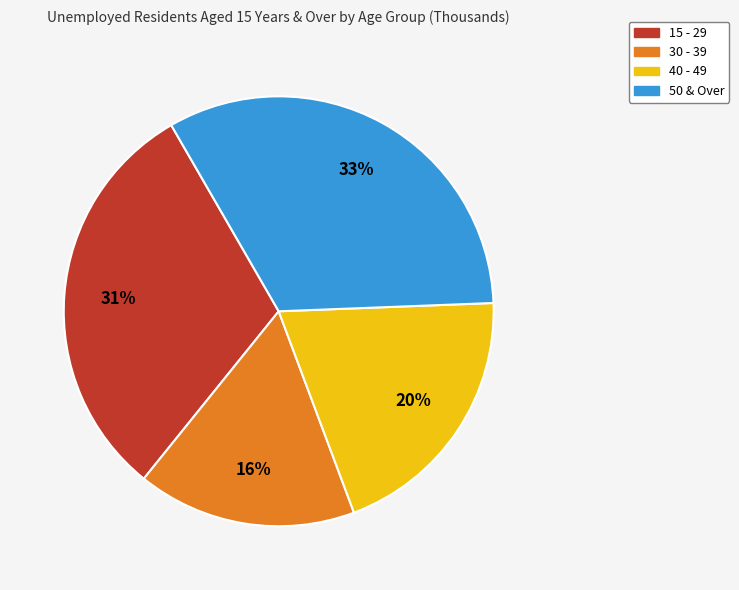

Does any single category account for the majority?

No